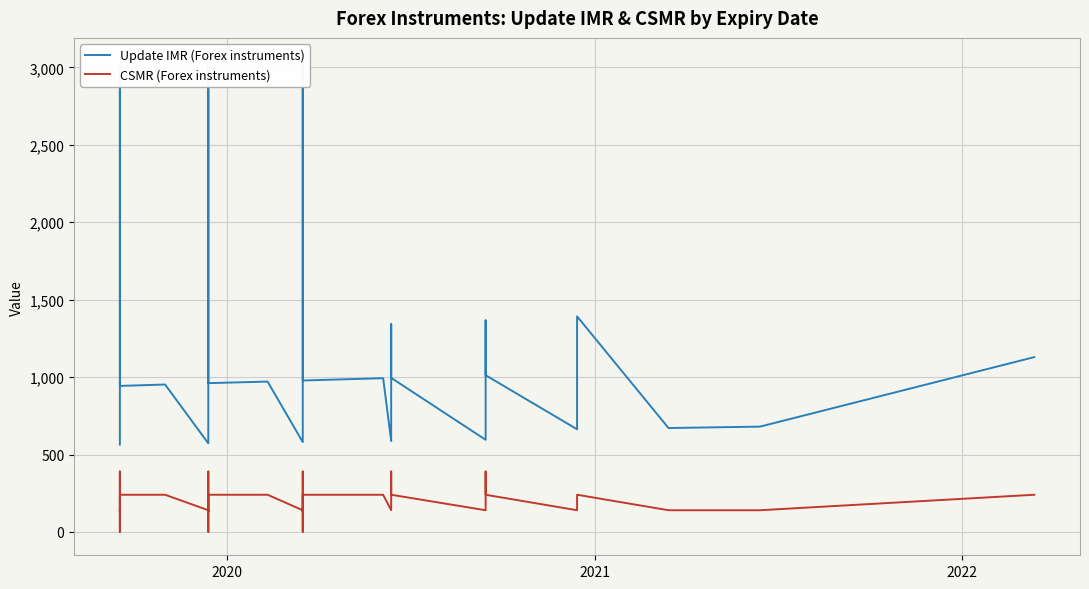

In Update IMR (Forex instruments), how many points are higher than both neighbors (excluding endpoints)?

9